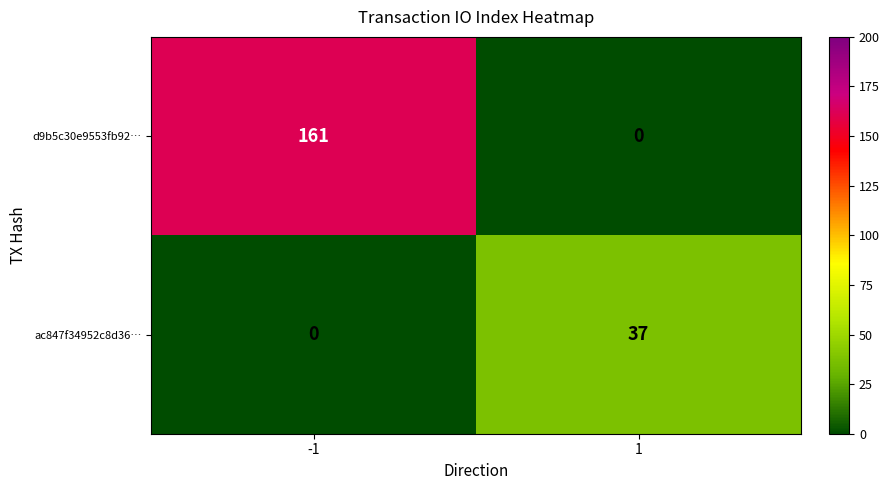

How many values in d9b5c30e9553fb92… are above zero?

1